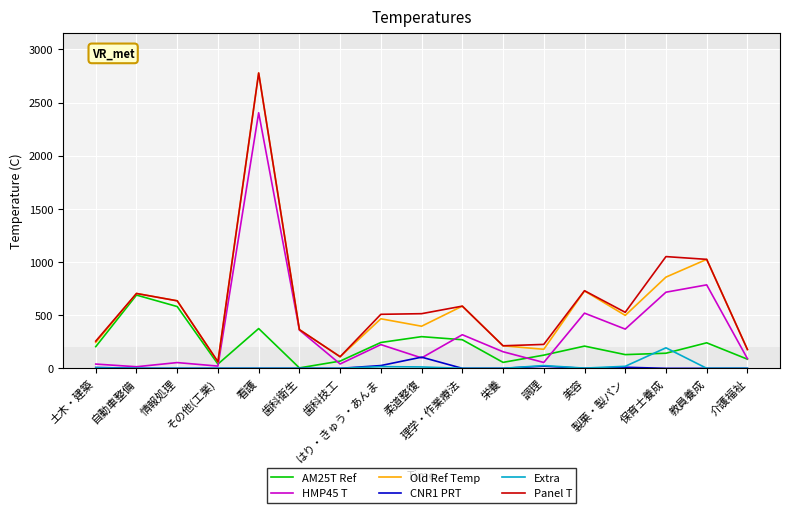

What is the spread (max minus min) of values at 介護福祉?

177